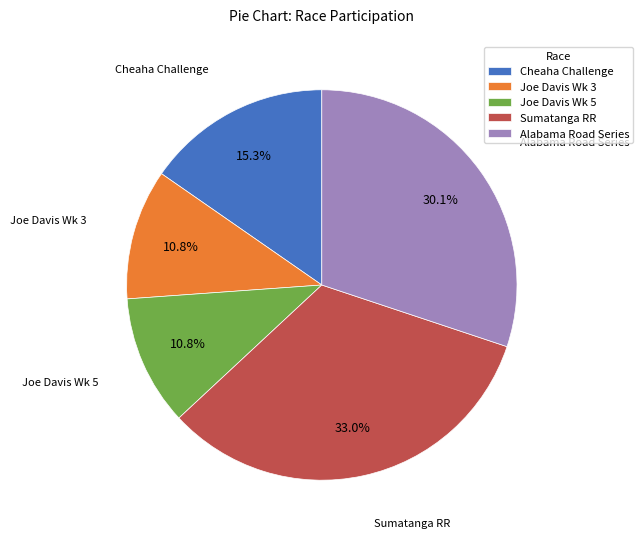

To the nearest percent, what is the difference between the largest and smallest slice percentages?

22%